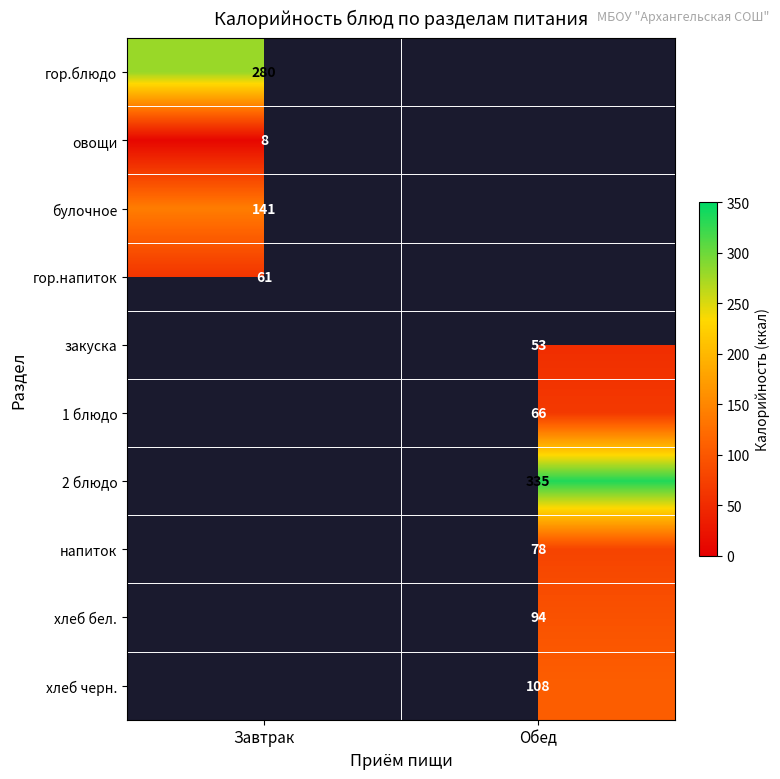

Which has a higher value, Обед or Завтрак?

Завтрак